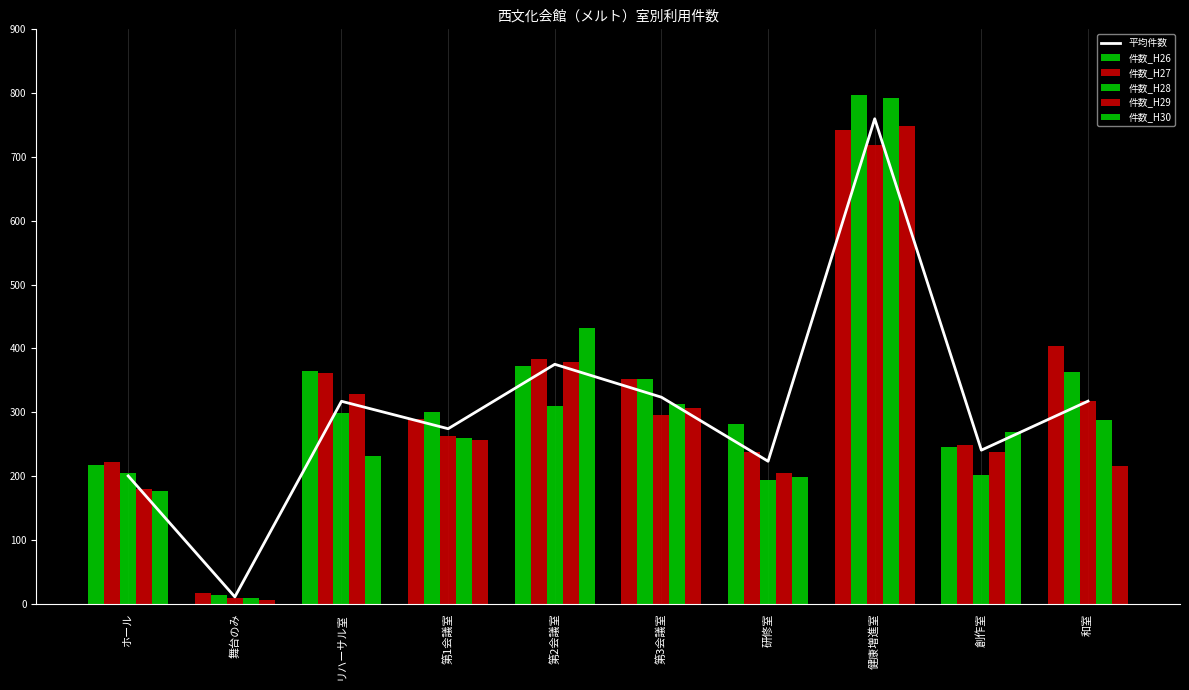

What is the average value of the 件数_H28 series?

280.9